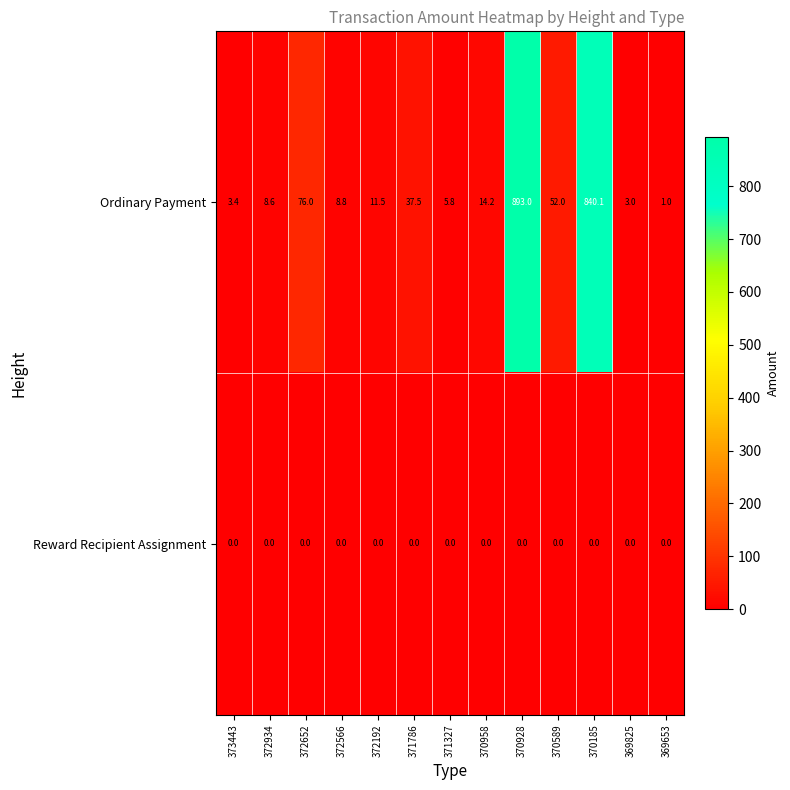

What is the greatest value displayed?

893.0